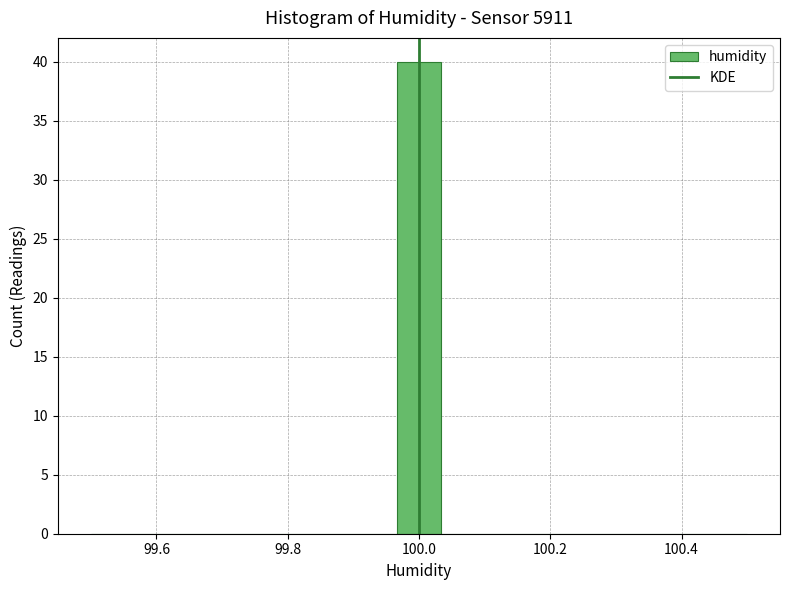

Around what value on the x-axis is the tallest bar? Give the approximate position of its centre, as read against the axis.

100.00